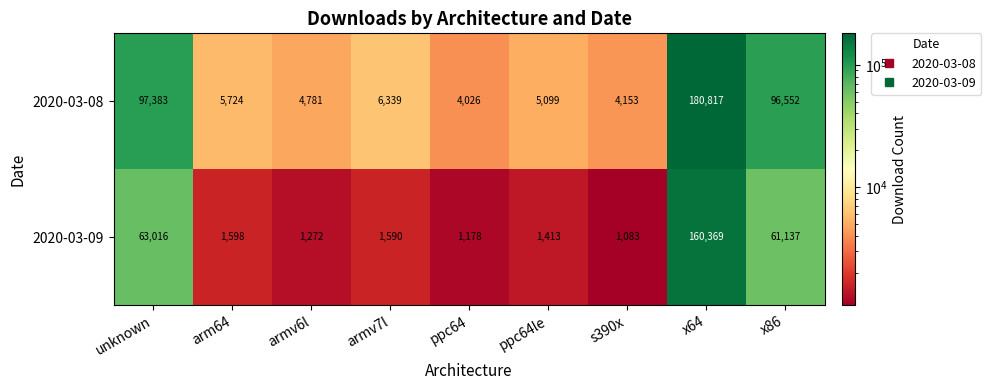

Reading left to right, extract all data points from this chart.

2020-03-08: 97383	5724	4781	6339	4026	5099	4153	180817	96552
2020-03-09: 63016	1598	1272	1590	1178	1413	1083	160369	61137